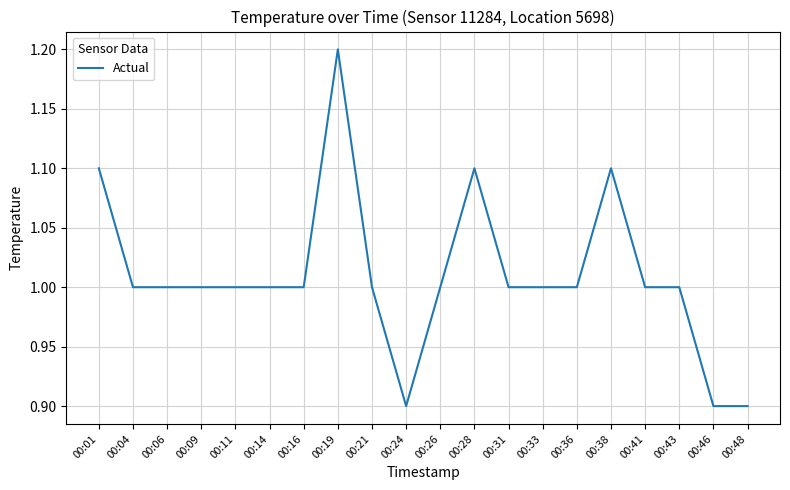

Reading left to right, what are all the values shown in this chart?

1.1	1.0	1.0	1.0	1.0	1.0	1.0	1.2	1.0	0.9	1.0	1.1	1.0	1.0	1.0	1.1	1.0	1.0	0.9	0.9